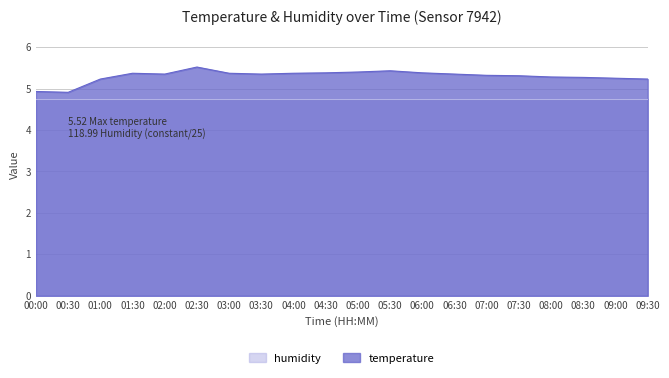

What is the change in value from 06:30 to 08:00?

-0.1